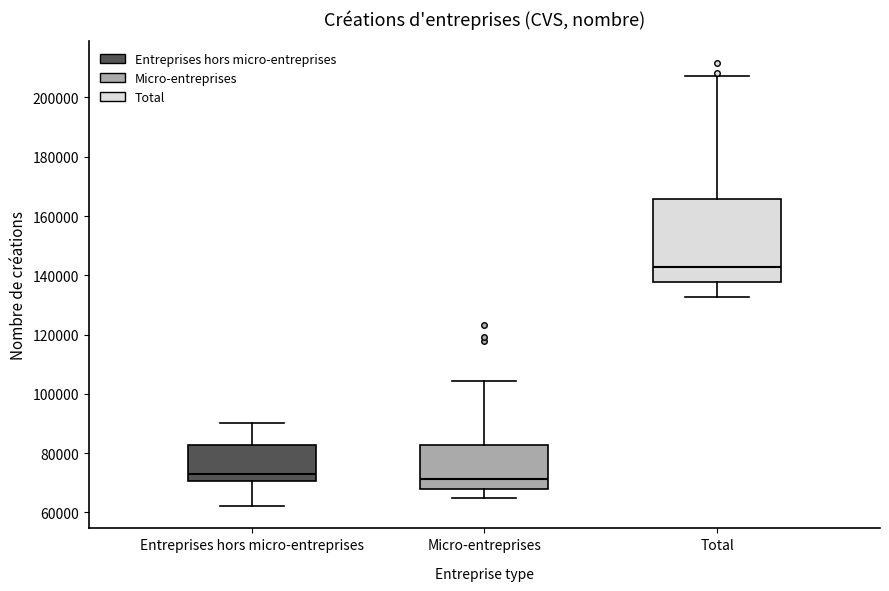

Reading left to right, read every box against the y-axis: the position of its median line, the range the box covers, and the ends of its whiskers. The values are not printed on the chart, so give them approximately, as read against the axis.

Entreprises hors micro-entreprises: median 72000, box 70000 to 82000, whiskers 62000 to 90000
Micro-entreprises: median 72000, box 68000 to 82000, whiskers 64000 to 104000
Total: median 142000, box 138000 to 166000, whiskers 132000 to 208000